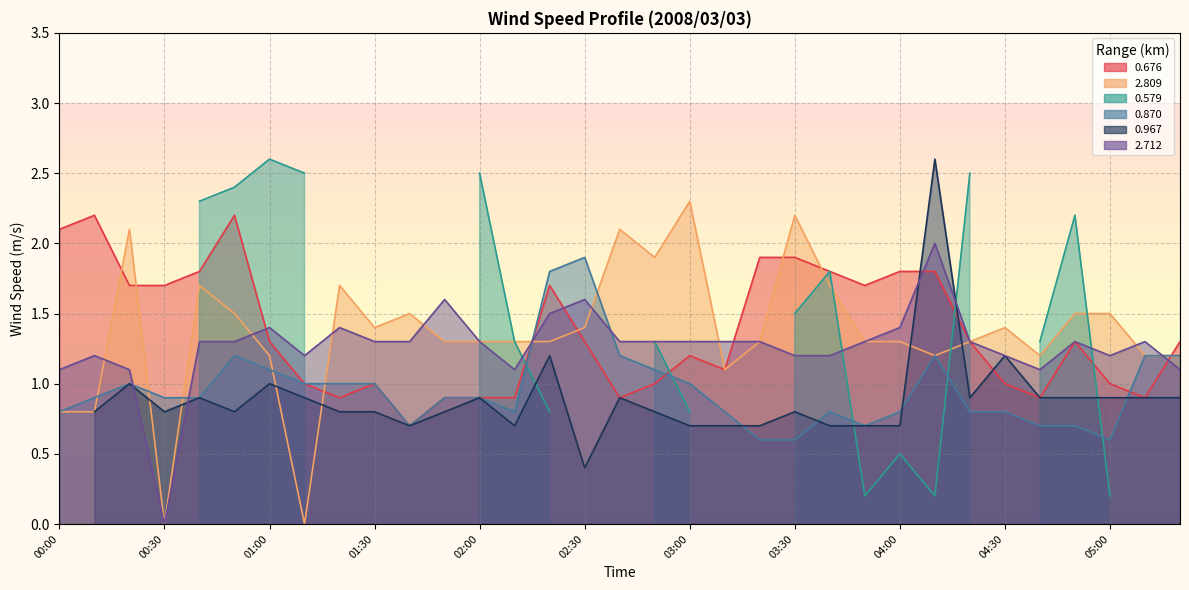

What is the highest value of the 0.870 series?

1.9